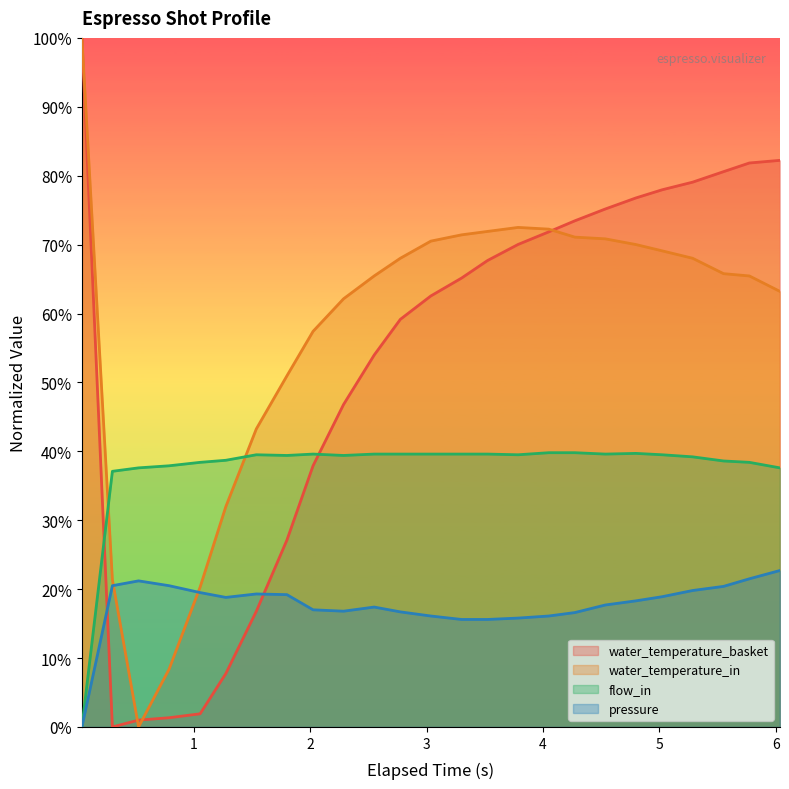

Which series has the largest total across all categories?

water_temperature_in